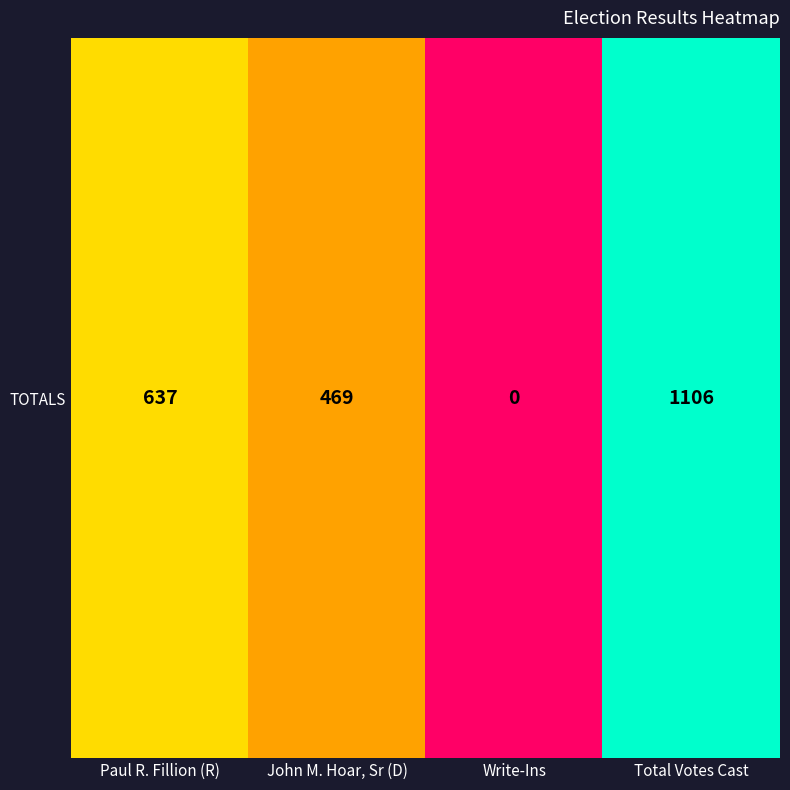

Is it true that the value at Write-Ins is 704?

False